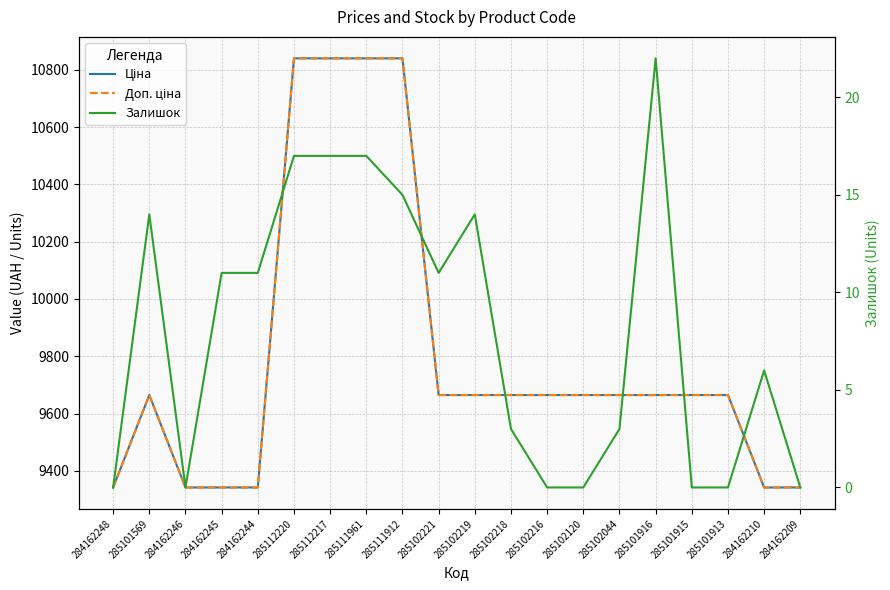

At which category is the sum across all series the highest?

285112220